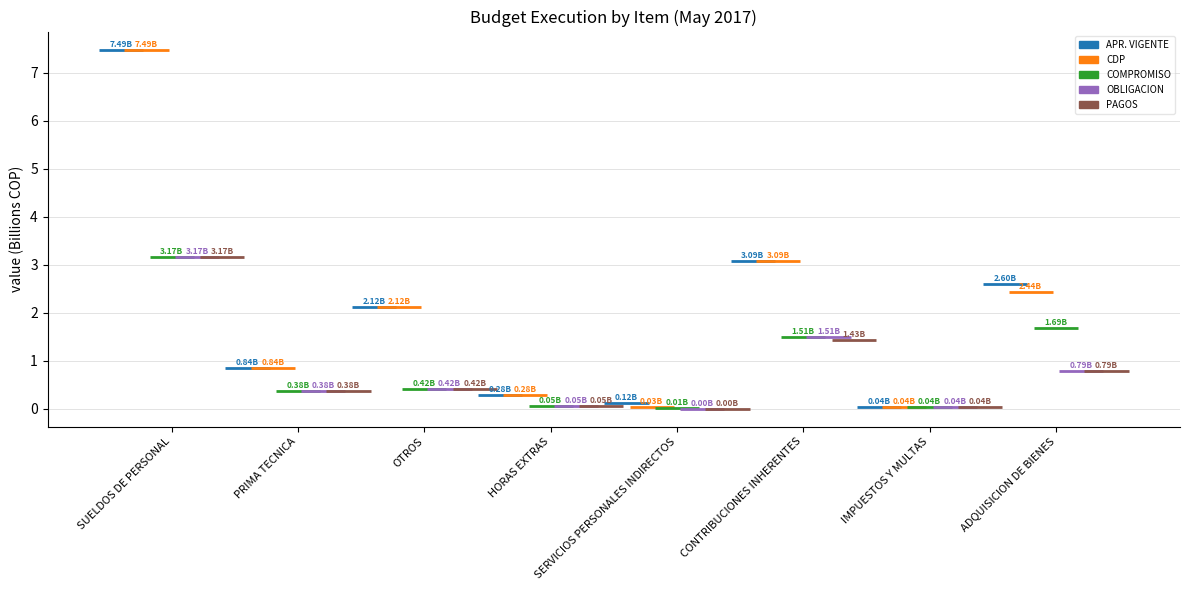

What are all the series names shown in the legend?

APR. VIGENTE, CDP, COMPROMISO, OBLIGACION, PAGOS